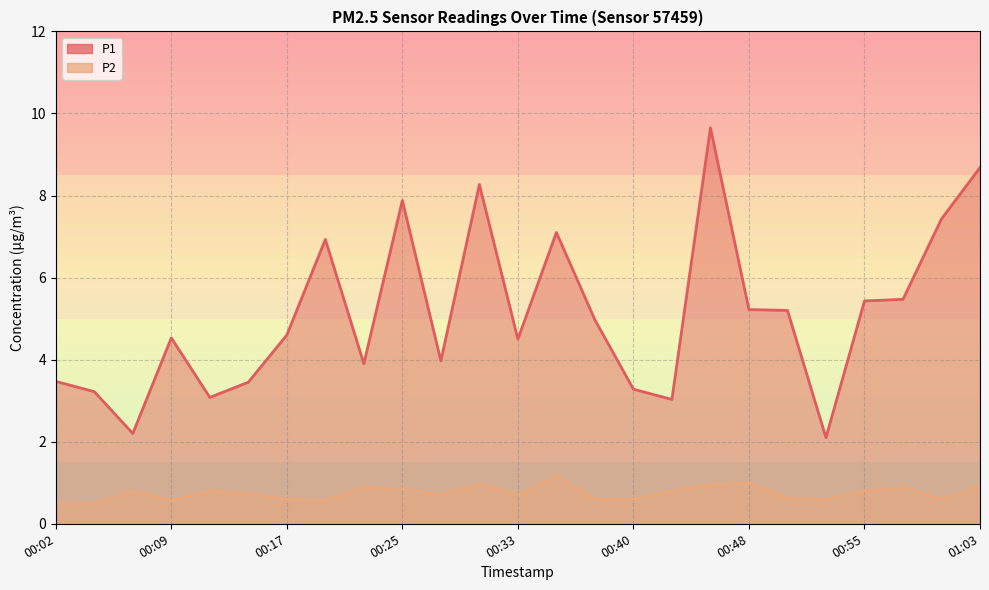

What value does the P1 series have at 00:07?

2.2